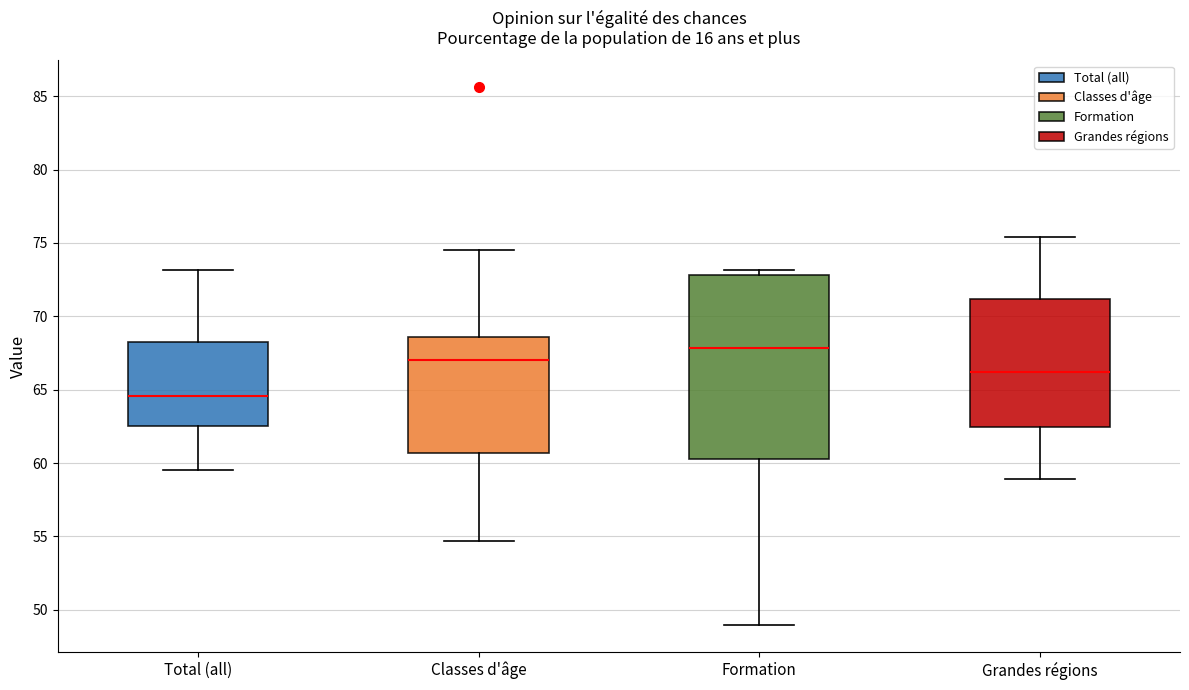

Reading left to right, read every box against the y-axis: the position of its median line, the range the box covers, and the ends of its whiskers. The values are not printed on the chart, so give them approximately, as read against the axis.

Total (all): median 64.5, box 62.5 to 68.0, whiskers 59.5 to 73.0
Classes d'âge: median 67.0, box 60.5 to 68.5, whiskers 54.5 to 74.5
Formation: median 68.0, box 60.5 to 73.0, whiskers 49.0 to 73.0 (just above the box's upper edge)
Grandes régions: median 66.0, box 62.5 to 71.0, whiskers 59.0 to 75.5